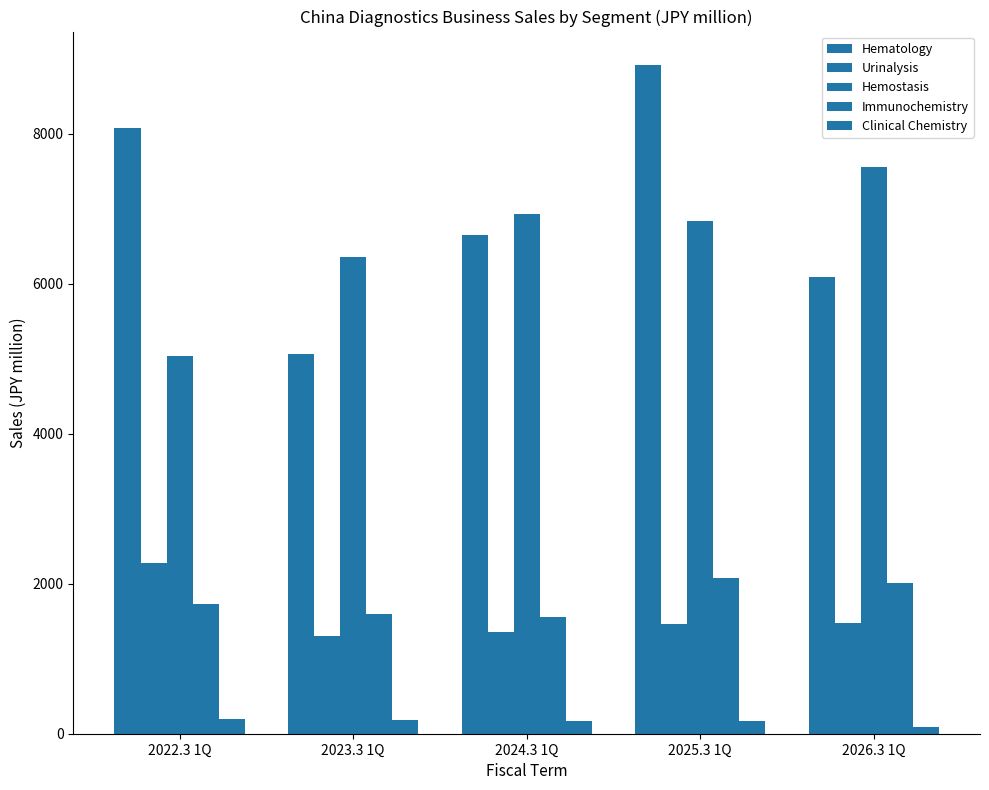

How many bars are there in total?

25